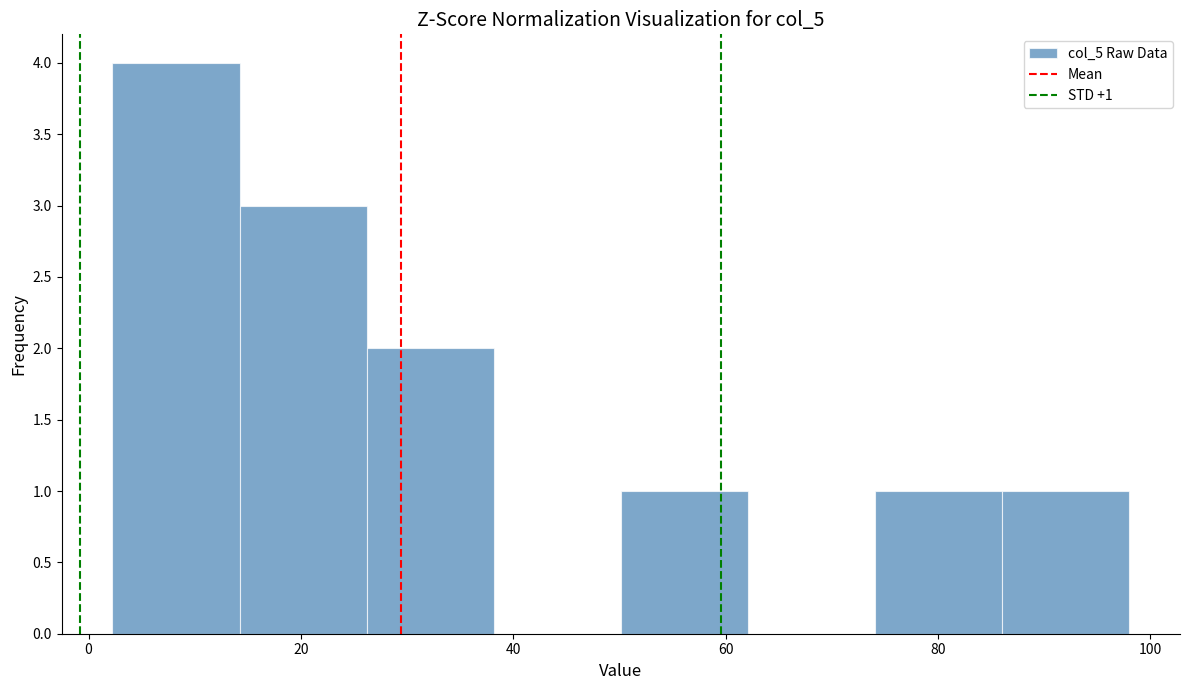

Which range on the x-axis has the tallest bar?

2 to 14